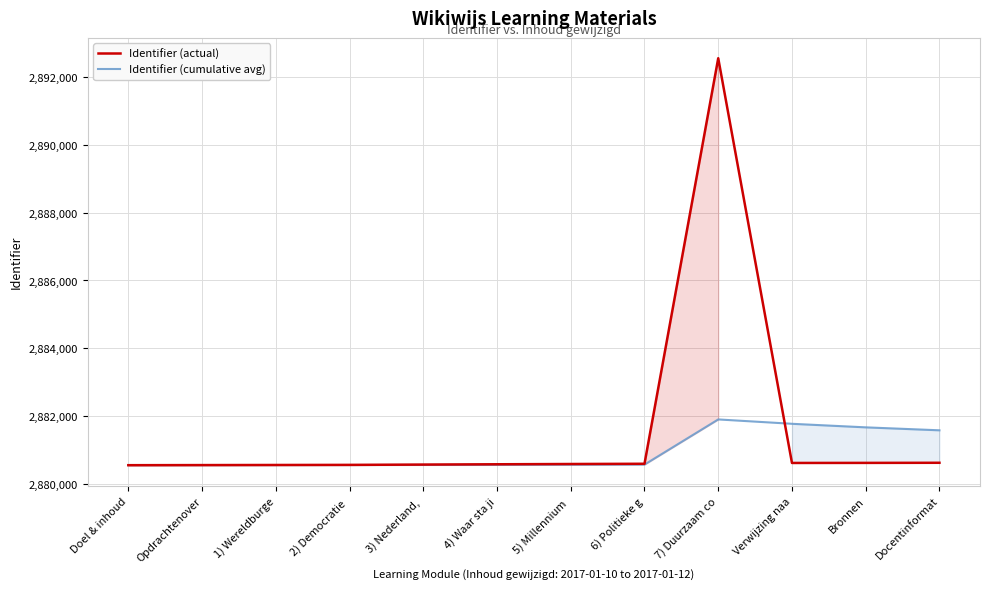

What is the label of the 11th point from the right?

Opdrachtenover